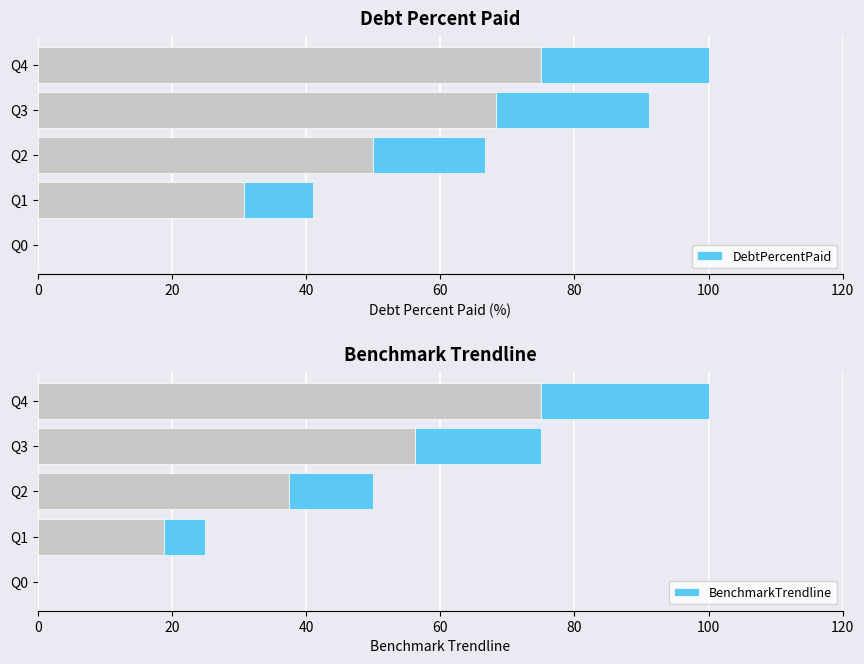

Where does the BenchmarkTrendline series first go above 50?

Q3